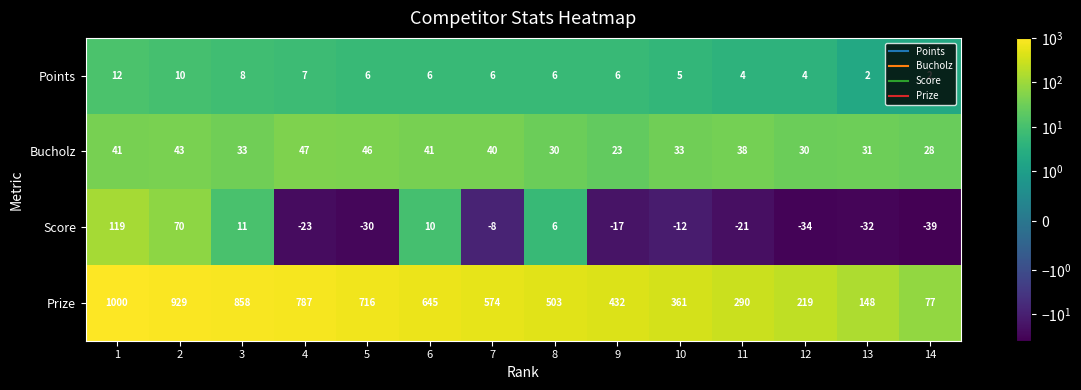

List the series in order of their peak value, lowest first.

Points, Bucholz, Score, Prize